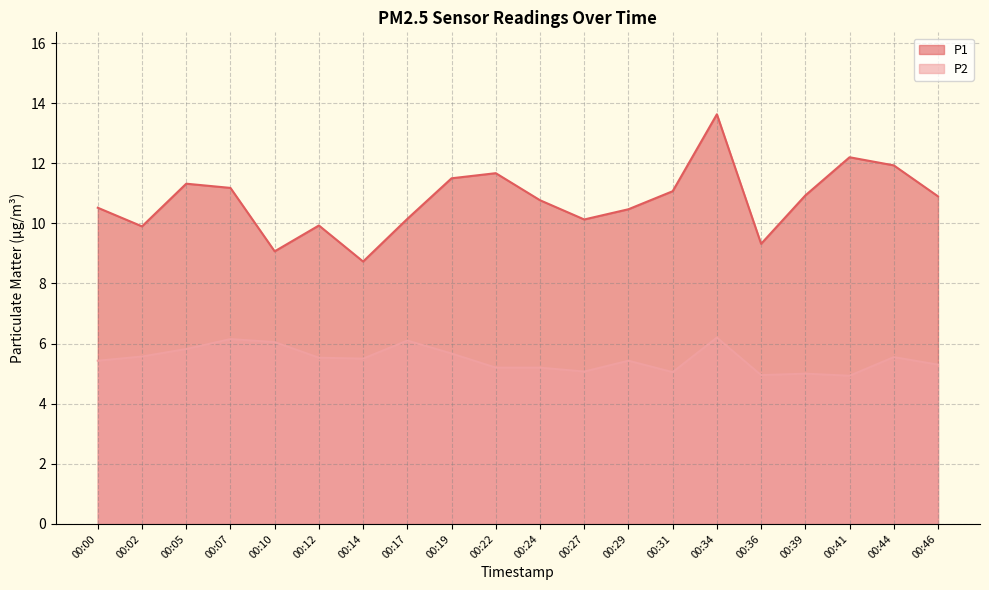

What value does the P2 series have at 00:02?

5.6